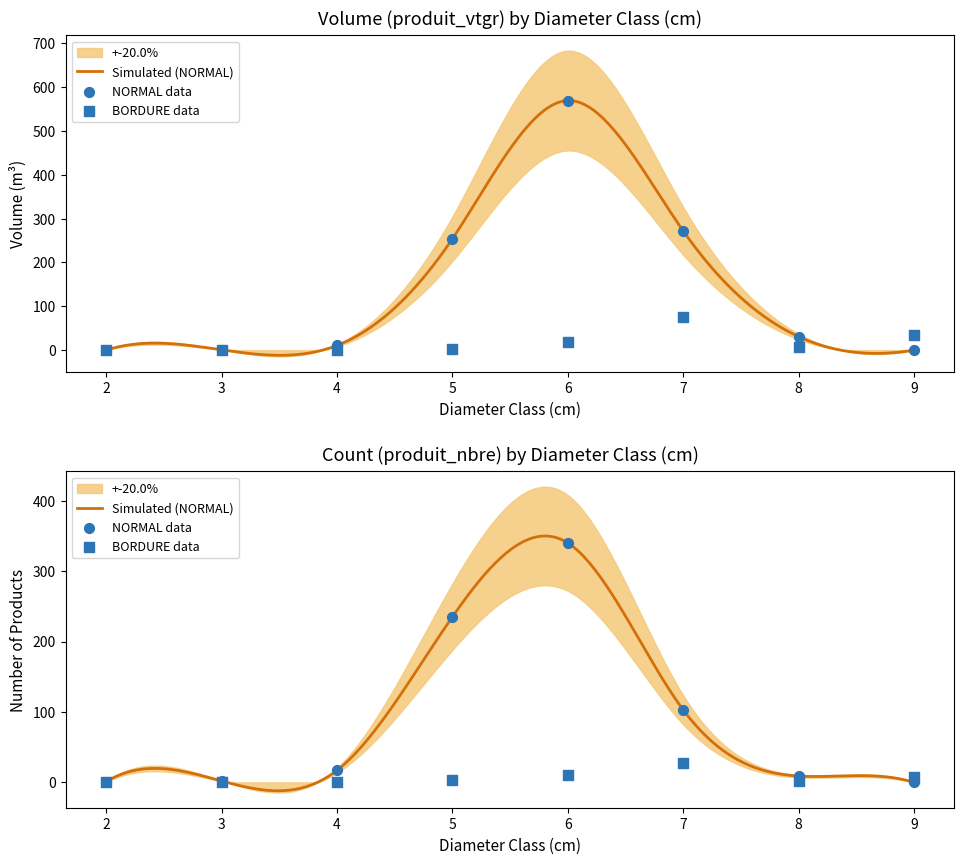

What is the total value across all series at 6?

936.7